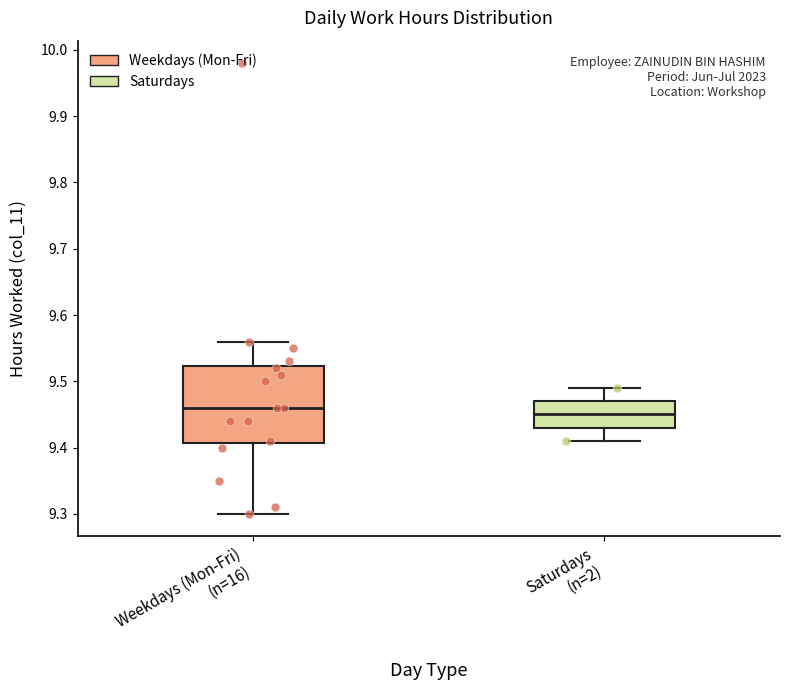

Reading left to right, transcribe this box plot: for each box, give where its median line is, the range the box spans, and where its two whiskers end, as read against the y-axis. The values are not printed on the chart, so give them approximately, as read against the axis.

Weekdays (Mon-Fri) (n=16): median 9.46, box 9.41 to 9.52, whiskers 9.30 to 9.56
Saturdays (n=2): median 9.45, box 9.43 to 9.47, whiskers 9.41 to 9.49